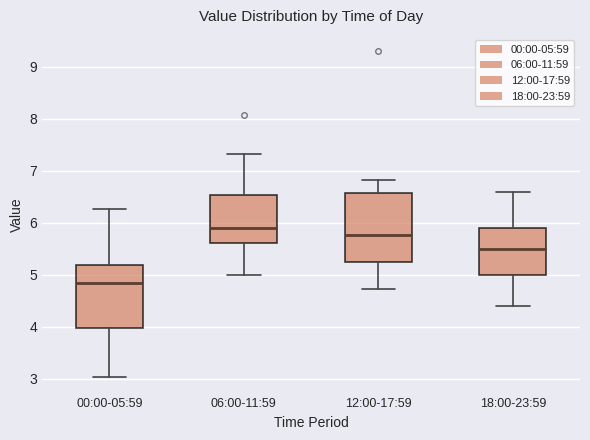

Where is the upper edge of the box for 18:00-23:59 on the y-axis? The values are not printed on the chart, so give them approximately, as read against the axis.

5.9